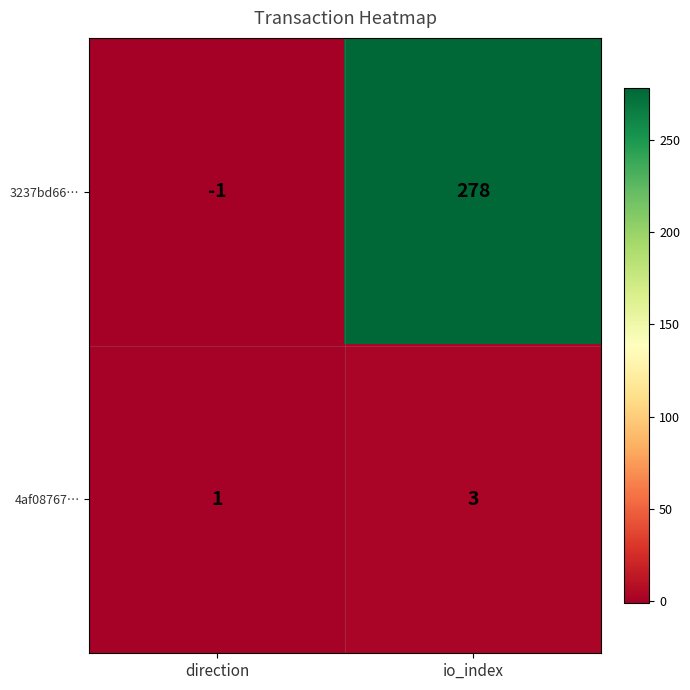

At which label is 3237bd66… closest to 138?

direction